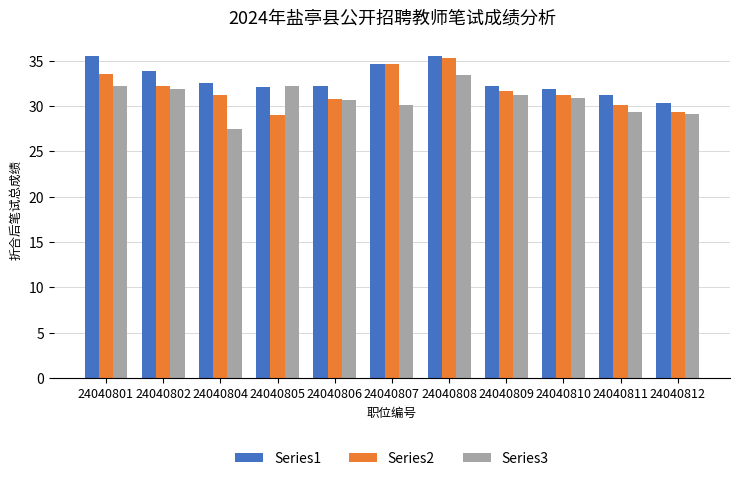

What are all the series names shown in the legend?

Series1, Series2, Series3